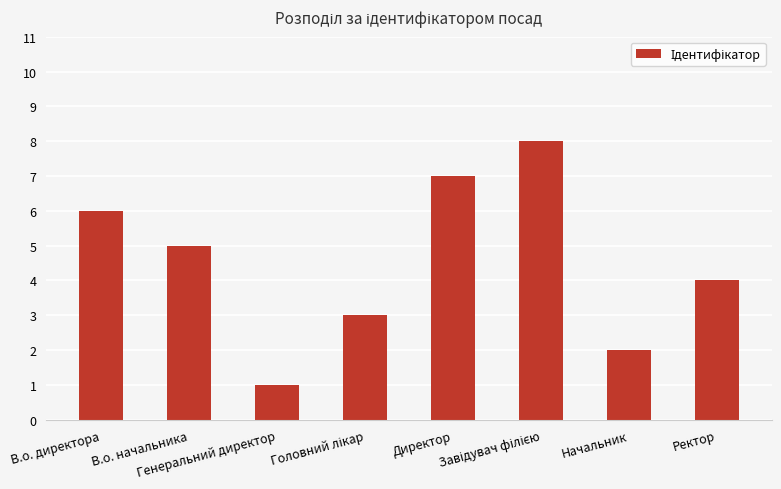

Which label corresponds to the smallest value in the chart?

Генеральний директор